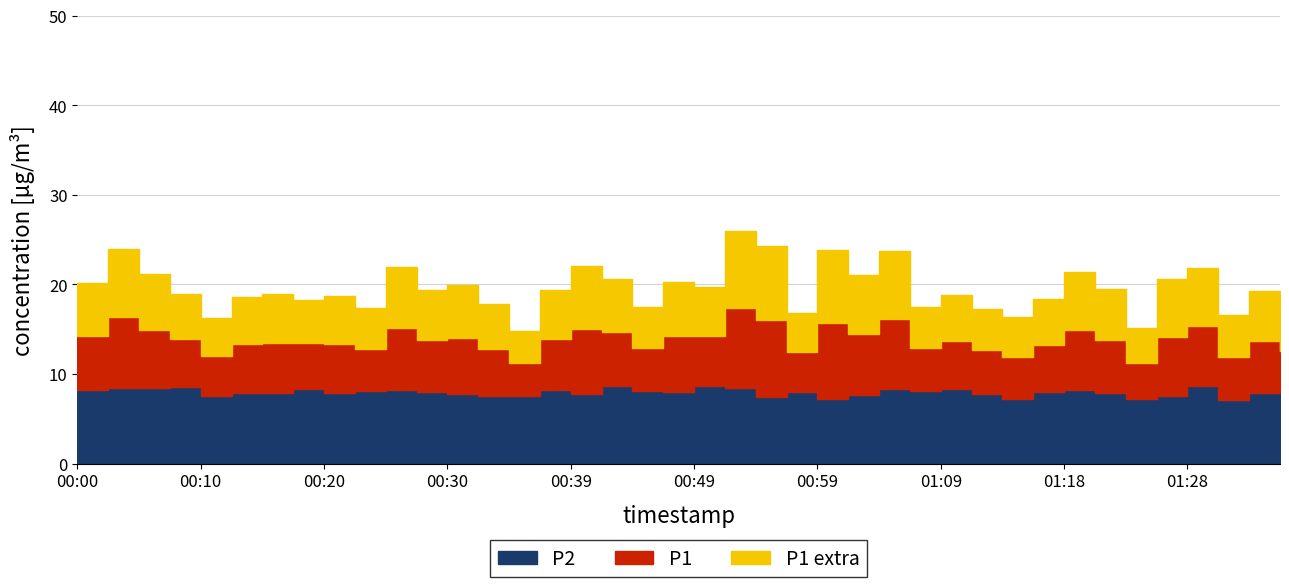

At which category does the chart reach its peak across all series?

00:52